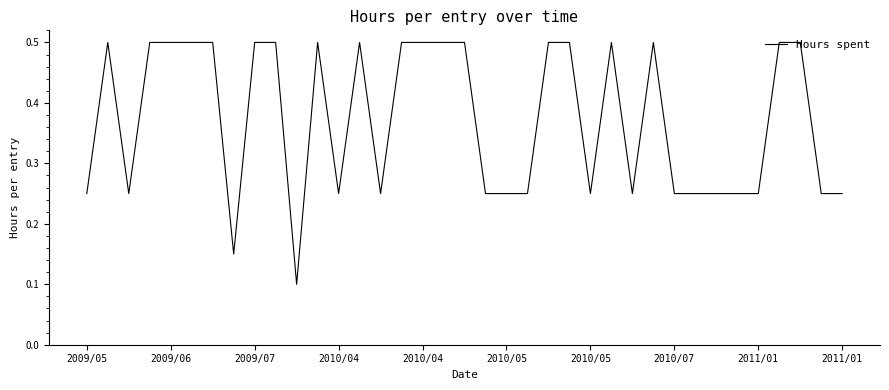

What is the greatest value displayed?

0.5